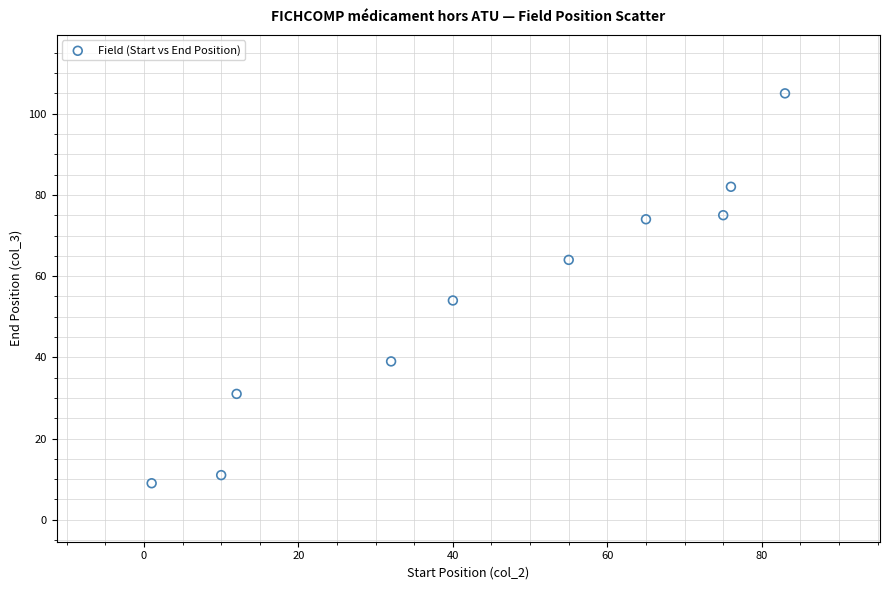

What is the range of Y values (max minus min)?

96